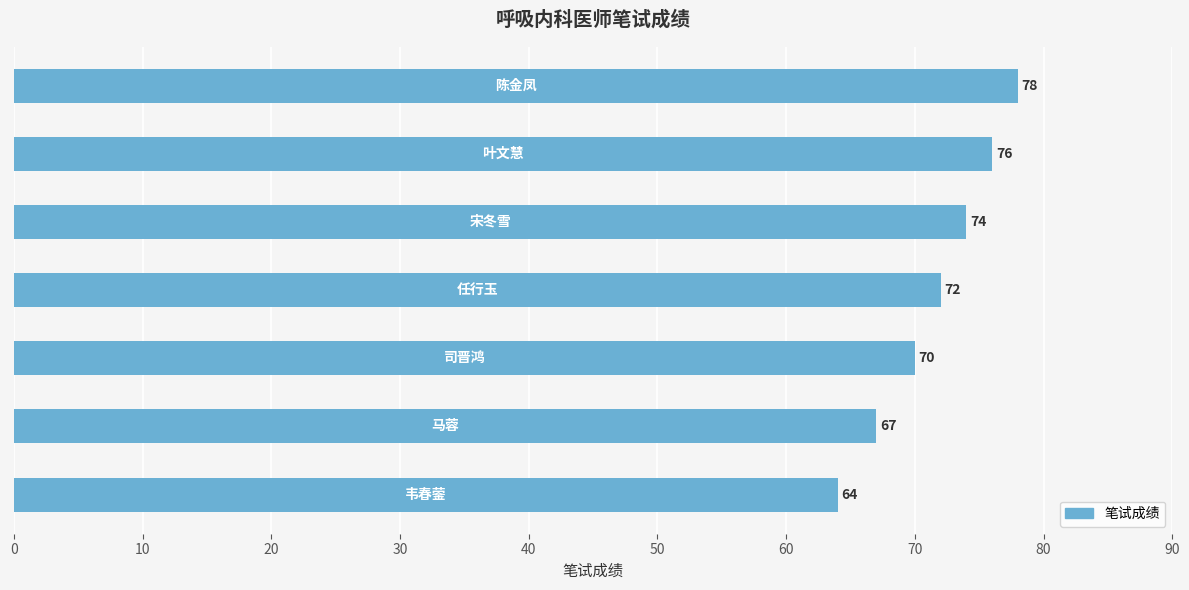

What is the difference between the second highest and minimum values?

12